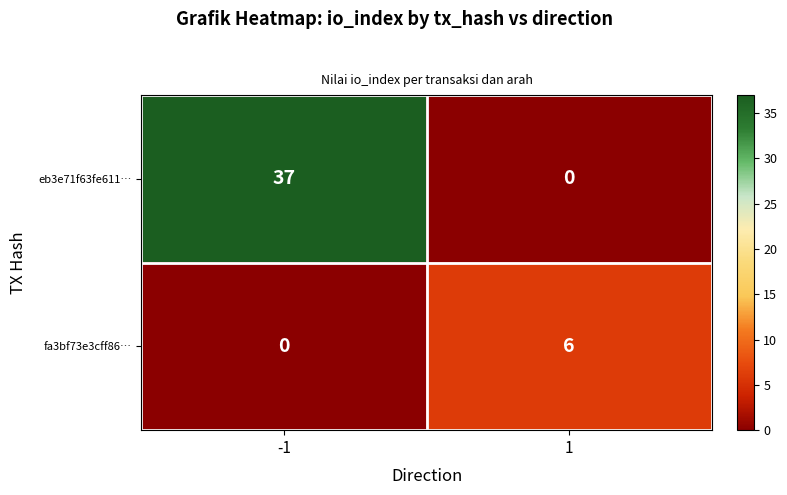

Reading left to right, list all the values displayed in this chart.

eb3e71f63fe611…: -1=37	1=0
fa3bf73e3cff86…: -1=0	1=6